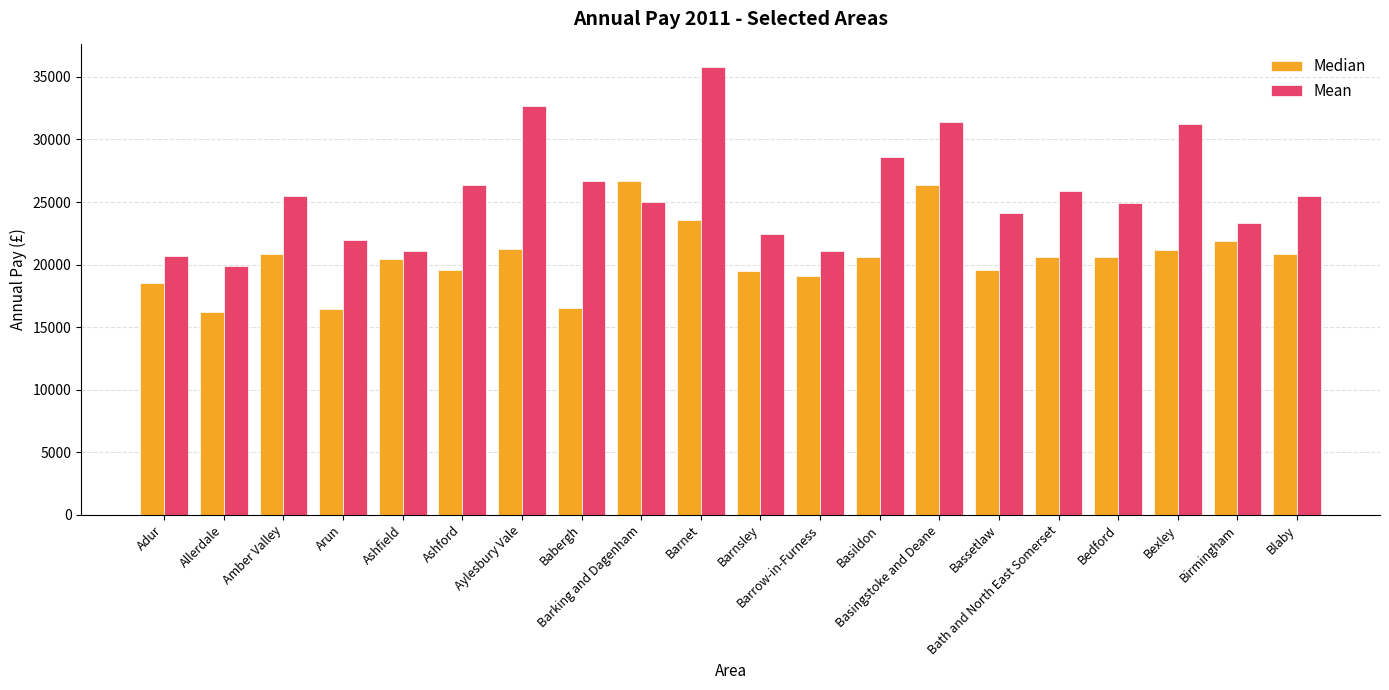

How many groups of bars are there?

20